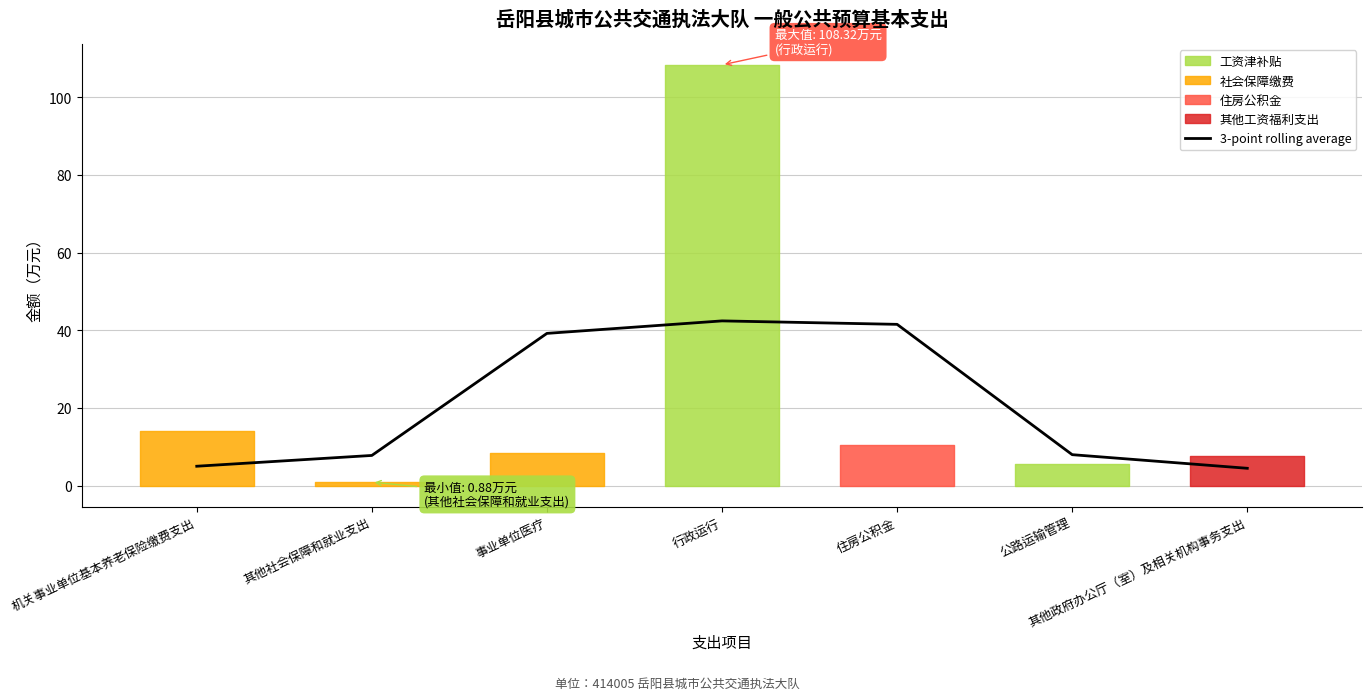

Which label corresponds to the largest value in the chart?

行政运行